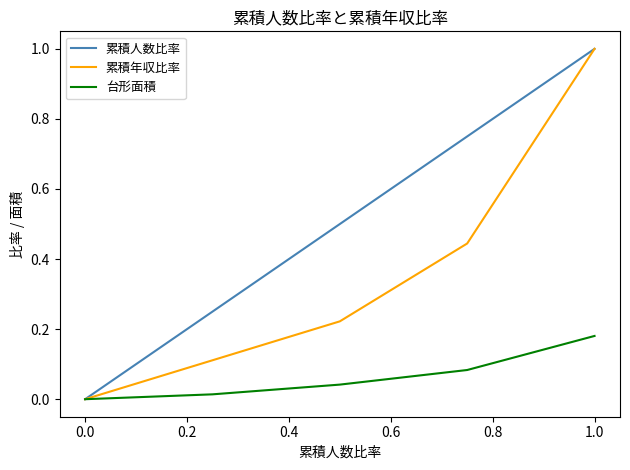

Which series has the largest total across all categories?

累積人数比率